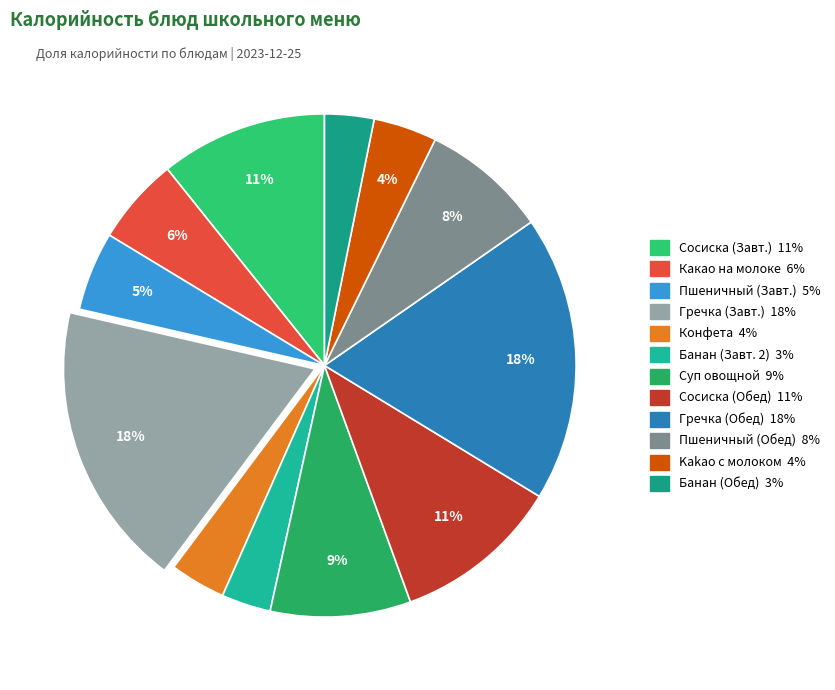

How many segments does this pie chart have?

12